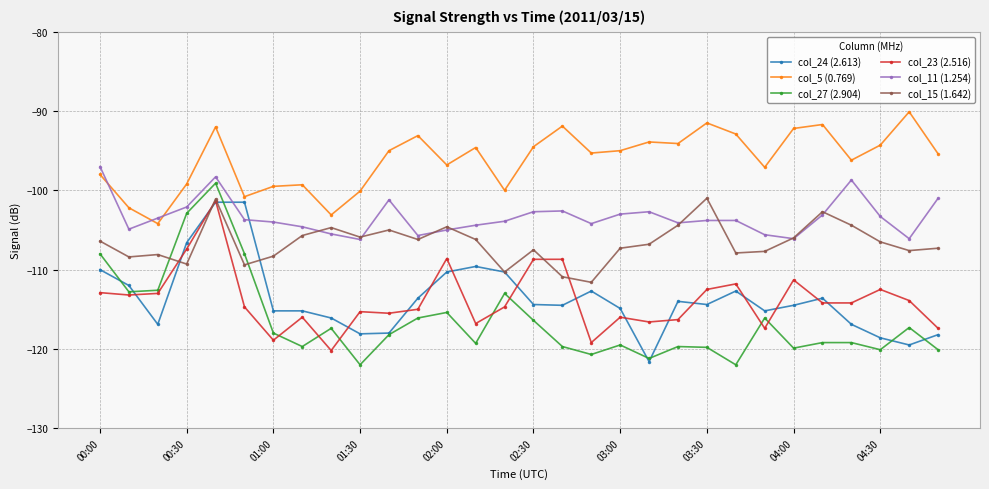

Which series has the largest range (max minus min)?

col_27 (2.904)